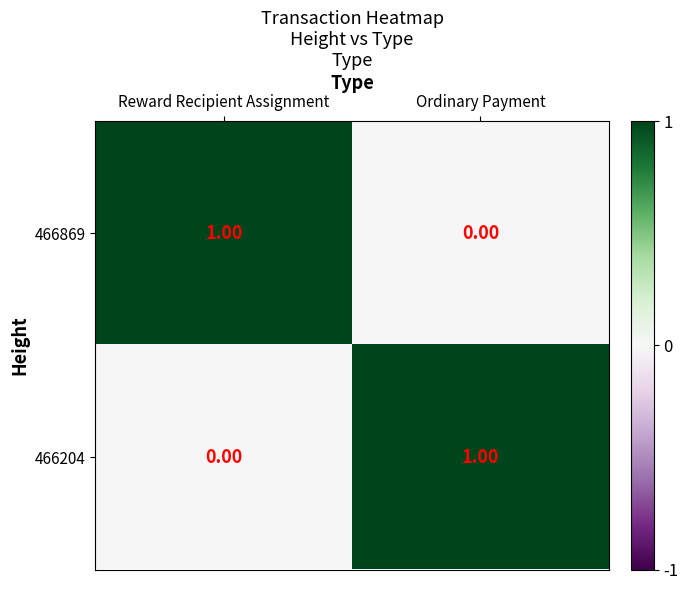

At which label does 466869 reach its peak?

Reward Recipient Assignment